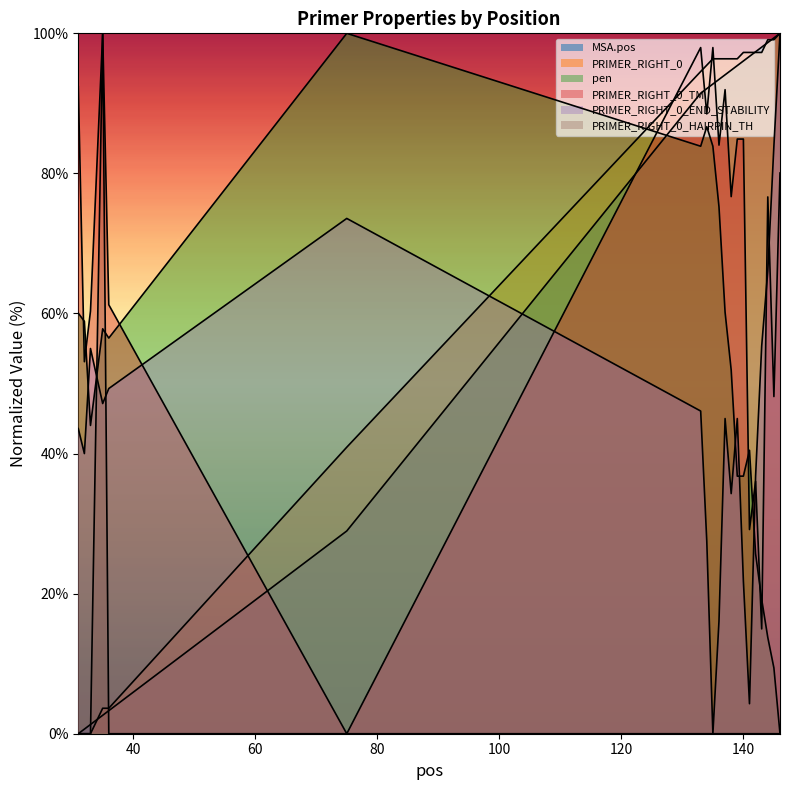

Which series has the largest total across all categories?

PRIMER_RIGHT_0